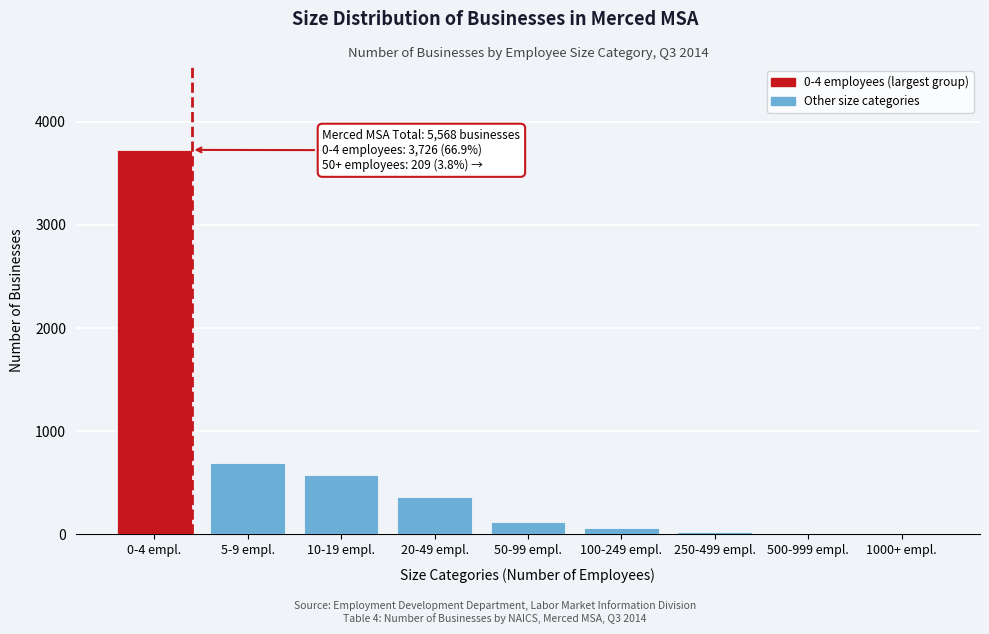

What is the change in value from 0-4 empl. to 10-19 empl.?

-3151